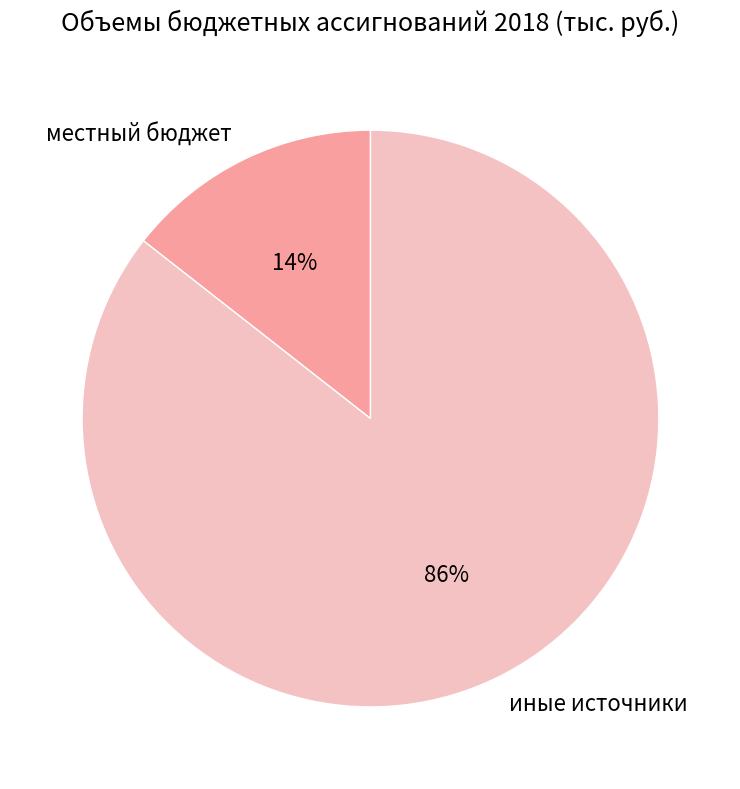

Is the sum of местный бюджет and иные источники greater than half?

Yes